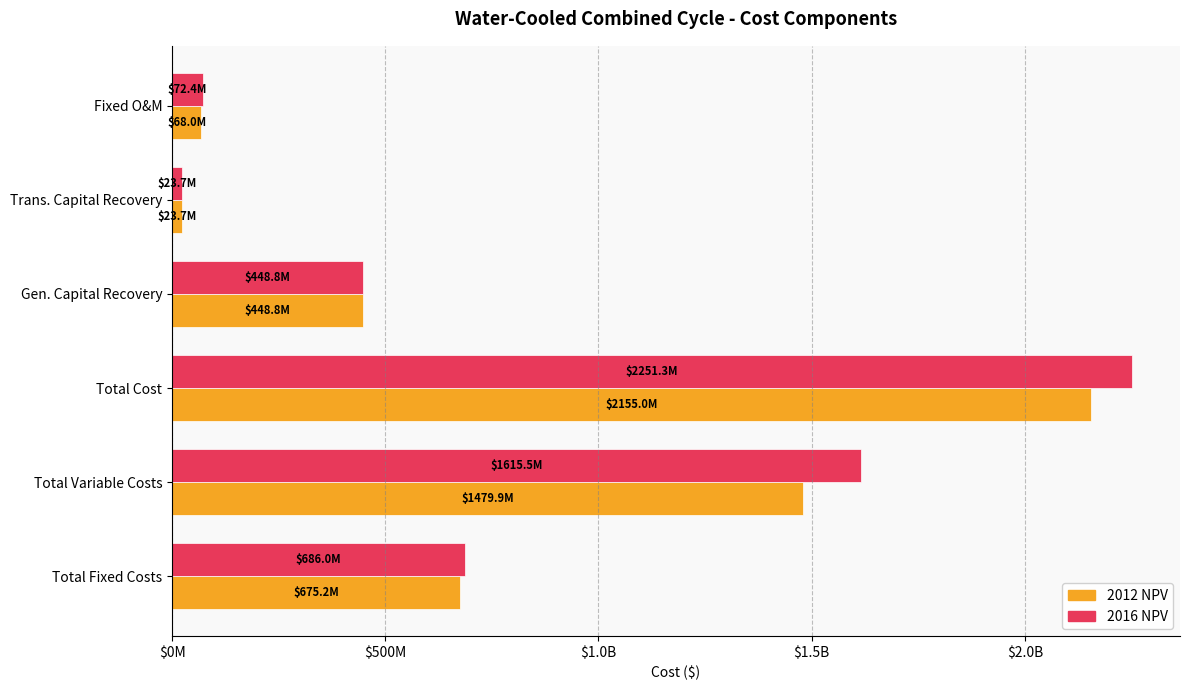

What is the difference between the maximum and minimum values in the 2016 NPV series?

2227517492.3